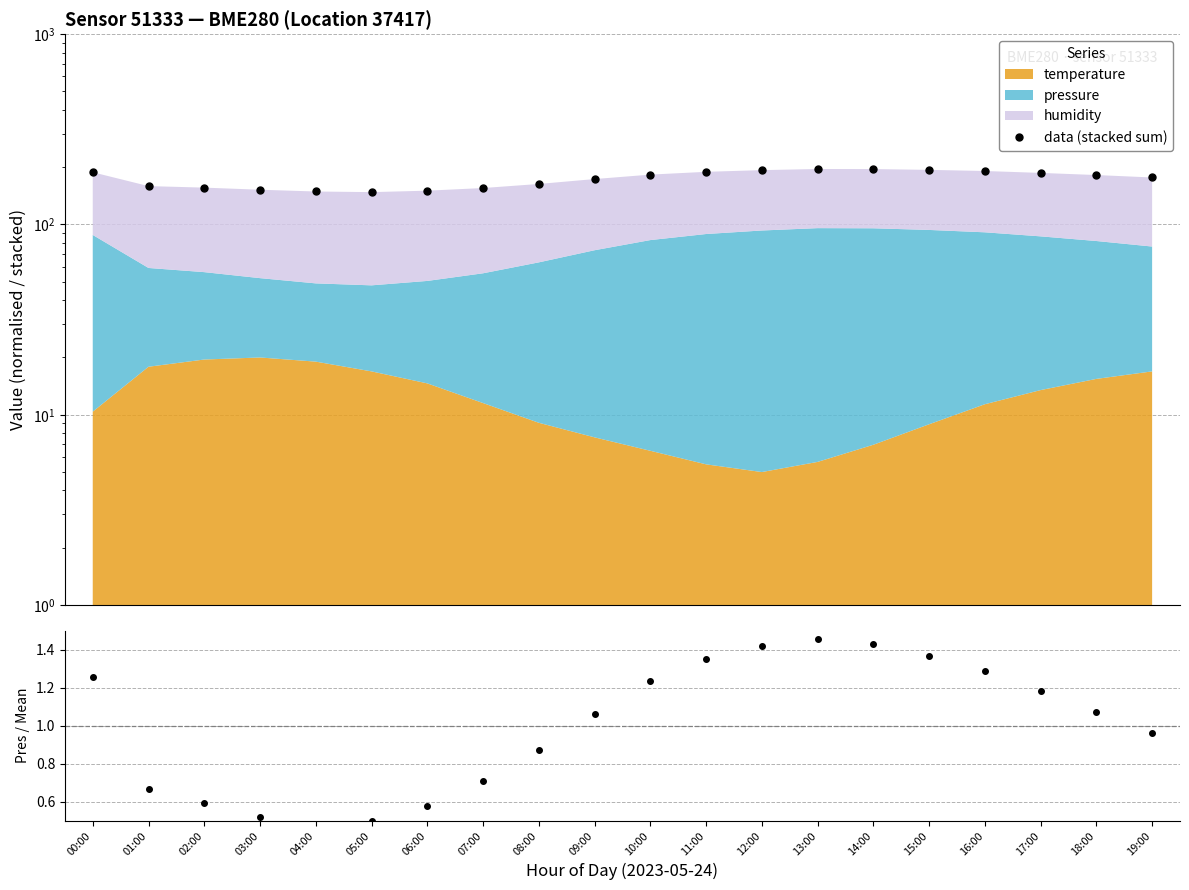

In data (stacked sum), how many points are lower than both neighbors (excluding endpoints)?

1